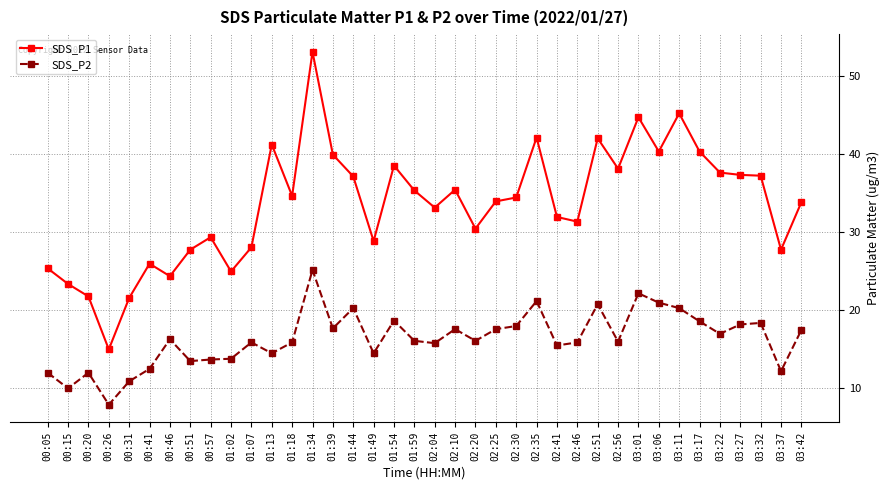

Which label corresponds to the largest value in the chart?

01:34